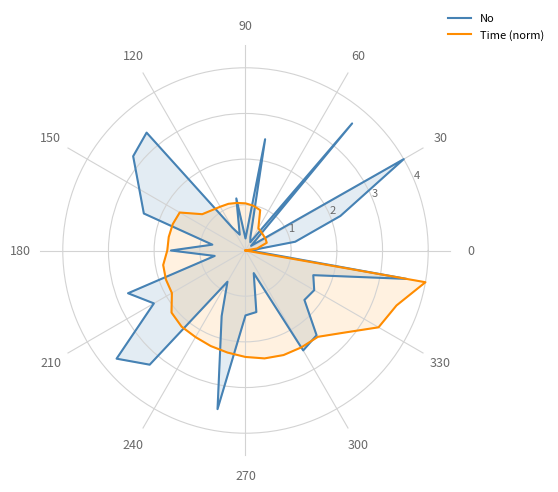

Is the value of No at 23 greater than the value of Time (norm) at 19?

Yes